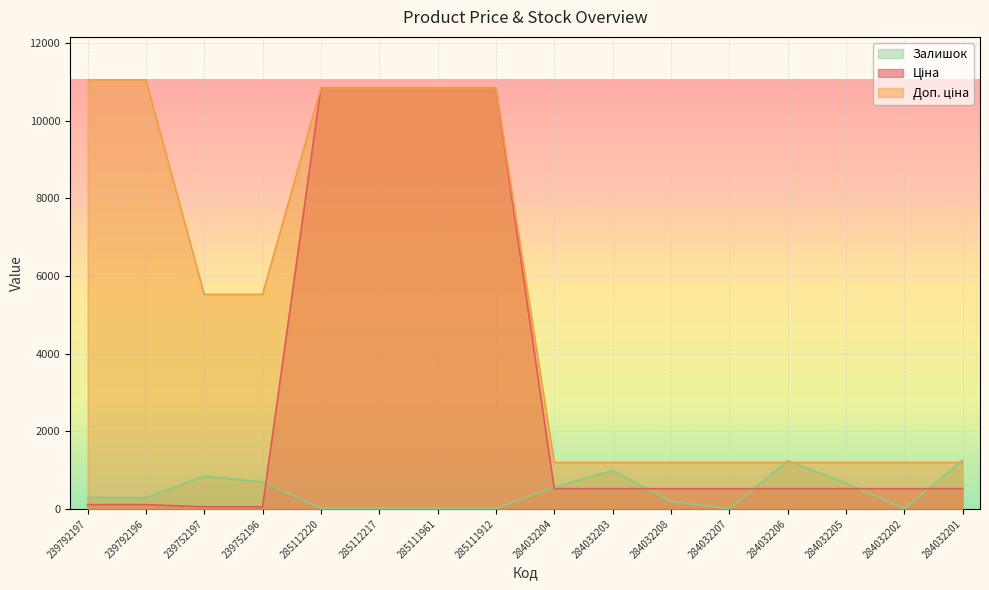

What is the difference between the Залишок values at 239792196 and 284032203?

699.0